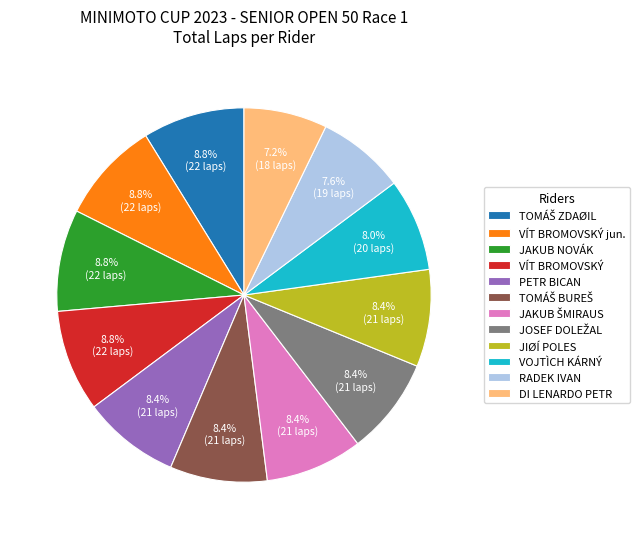

To the nearest percent, what percentage of the pie is PETR BICAN?

8%